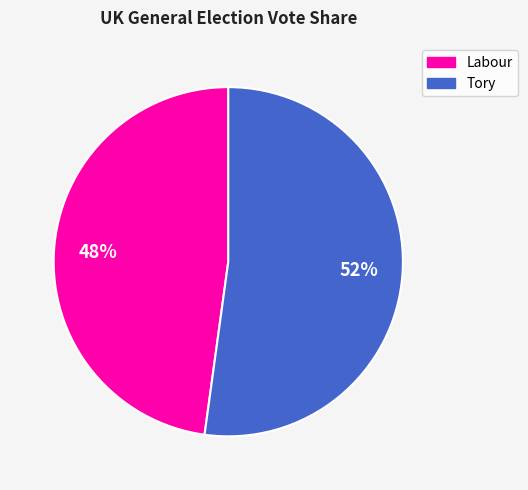

Count the number of slices in the pie.

2